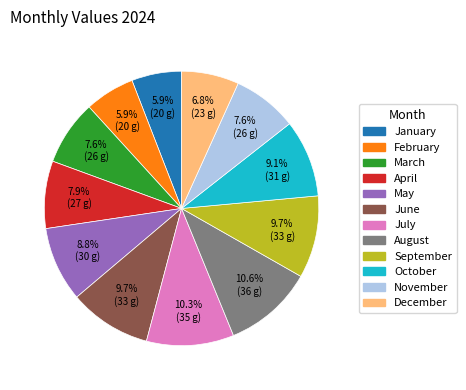

How many slices are in this pie chart?

12